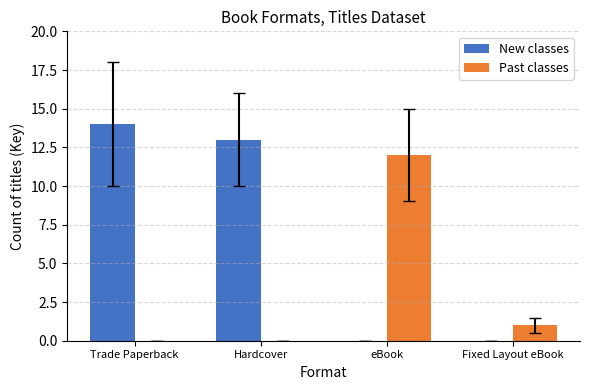

The New classes series shows 5 at Trade Paperback. True or false?

False